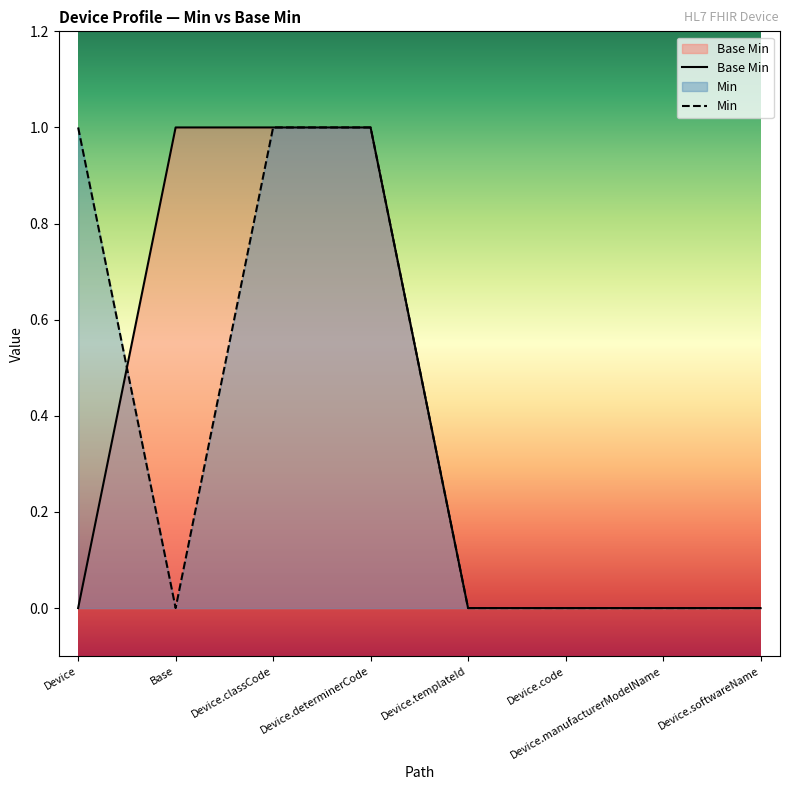

What is the label of the 4th point from the left?

Device.determinerCode